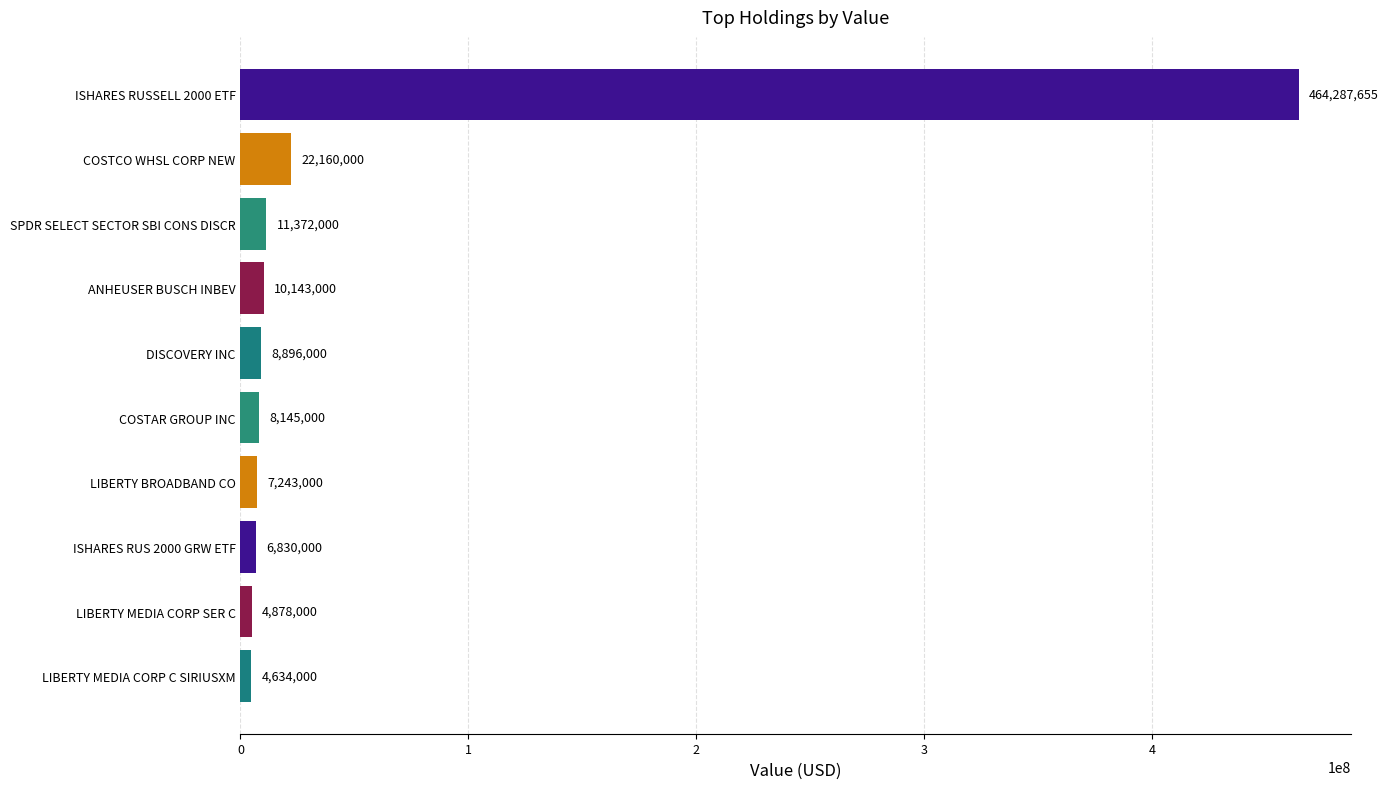

Which has a higher value, LIBERTY MEDIA CORP SER C or LIBERTY BROADBAND CO?

LIBERTY BROADBAND CO